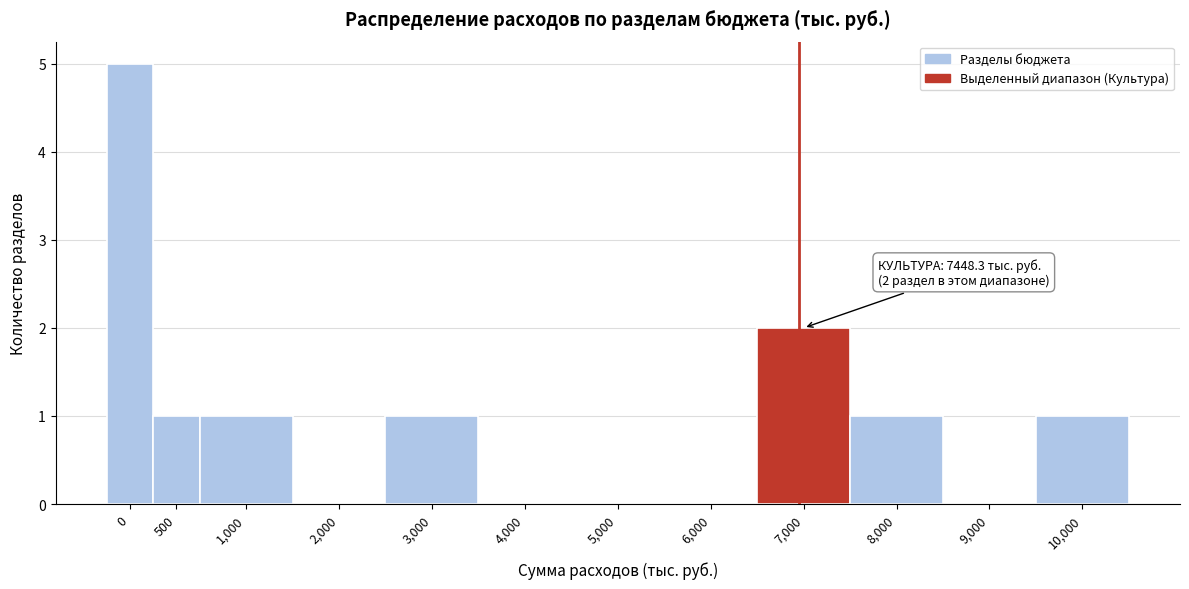

Reading left to right, what are all the values shown in this chart?

0=5	500=1	1,000=1	2,000=0	3,000=1	4,000=0	5,000=0	6,000=0	7,000=2	8,000=1	9,000=0	10,000=1